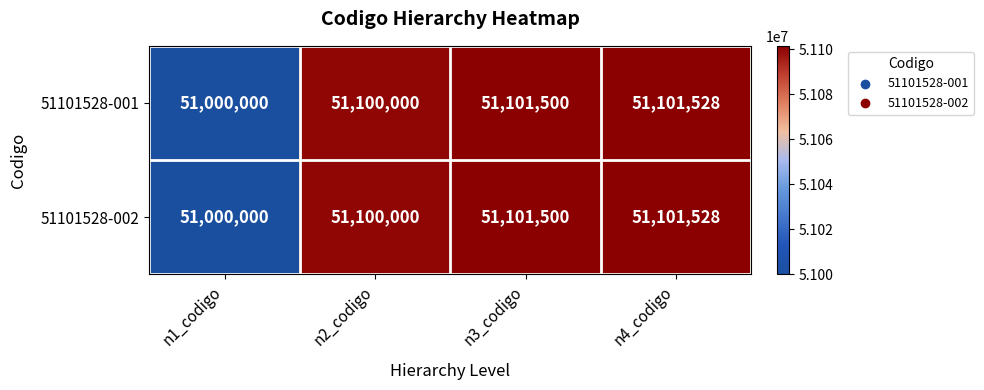

Reading right to left, what are all the values shown in this chart?

51101528-001: 51101528	51101500	51100000	51000000
51101528-002: 51101528	51101500	51100000	51000000